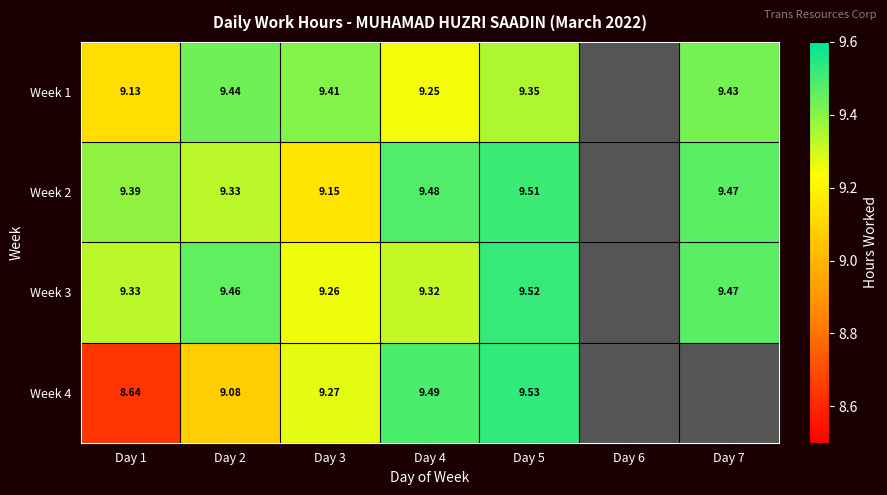

Which has a higher value, Day 6 or Day 3?

Day 3